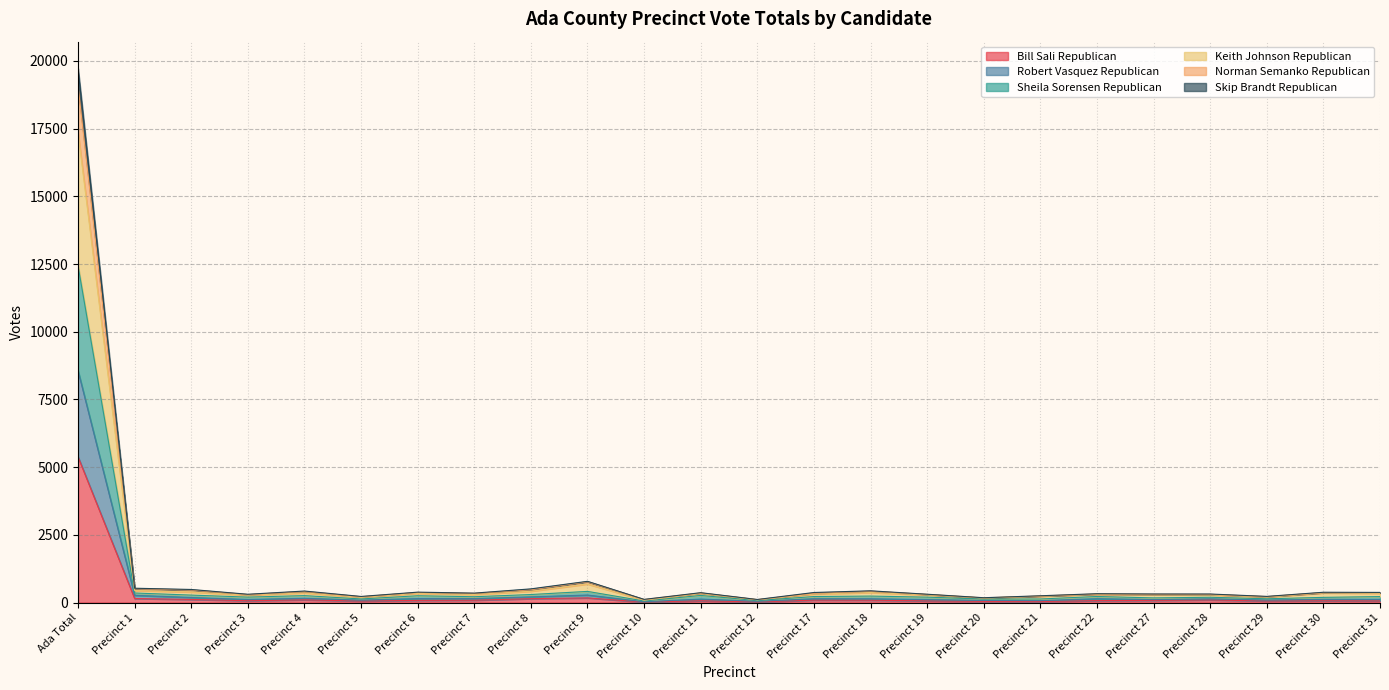

True or false: Skip Brandt Republican and Norman Semanko Republican intersect in this chart.

False